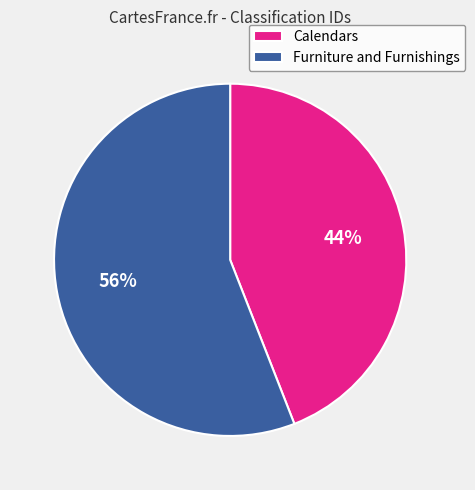

To the nearest percent, what is the difference between the Calendars and Furniture and Furnishings slice percentages?

12%